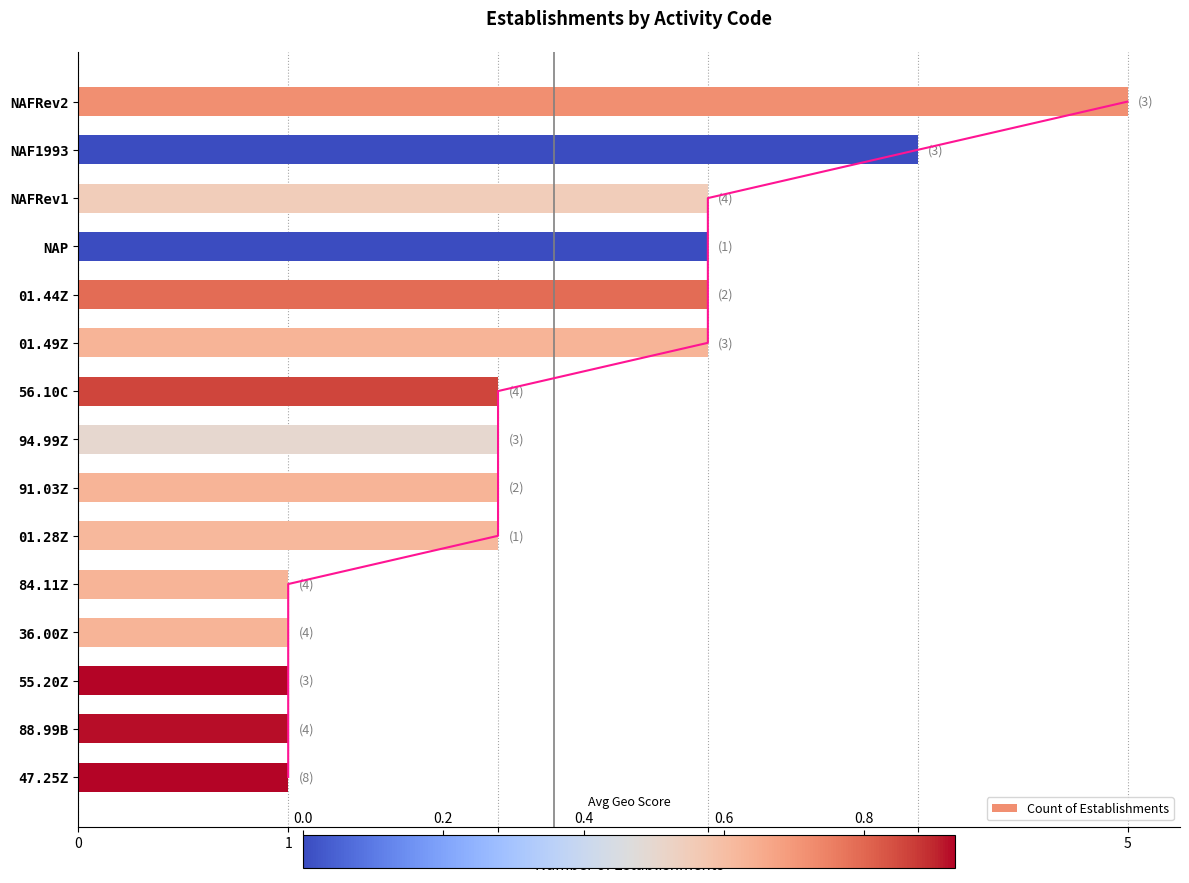

The Count of Establishments series shows 1 at 84.11Z. True or false?

True